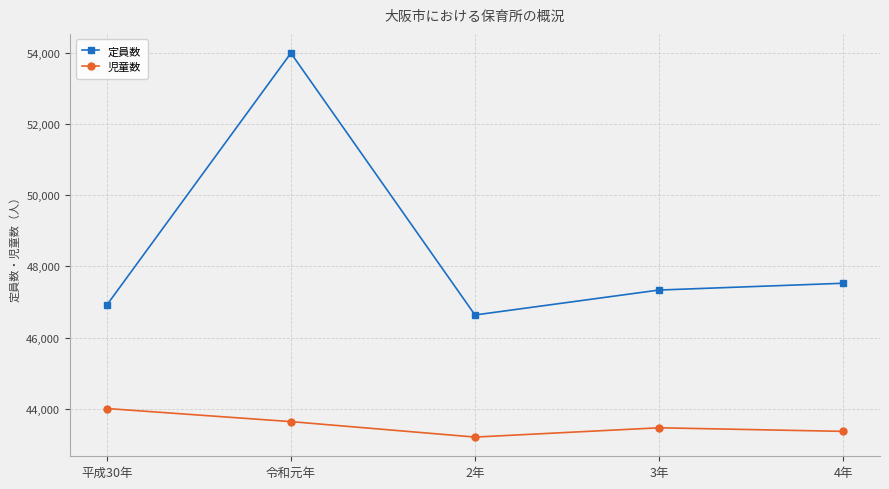

What is the difference between the highest and lowest values at 4年?

4159